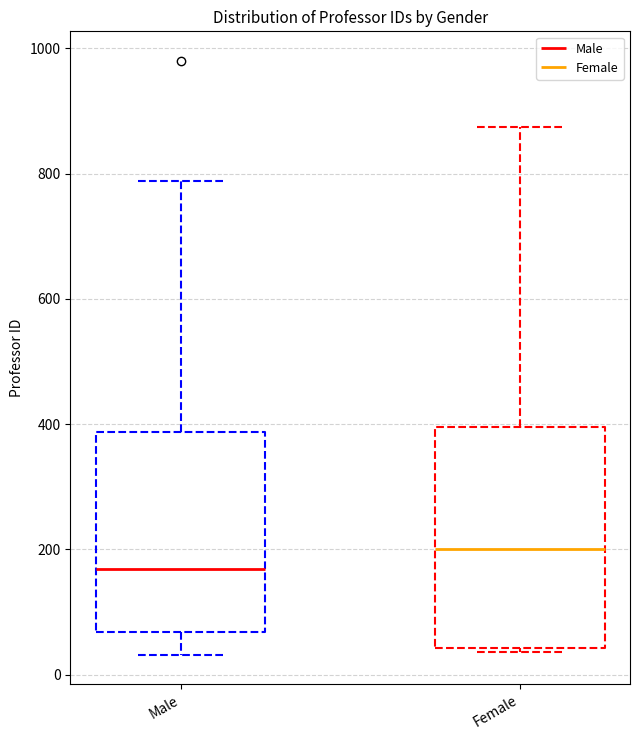

Which box is the tallest, from its lower edge to its upper edge?

Female